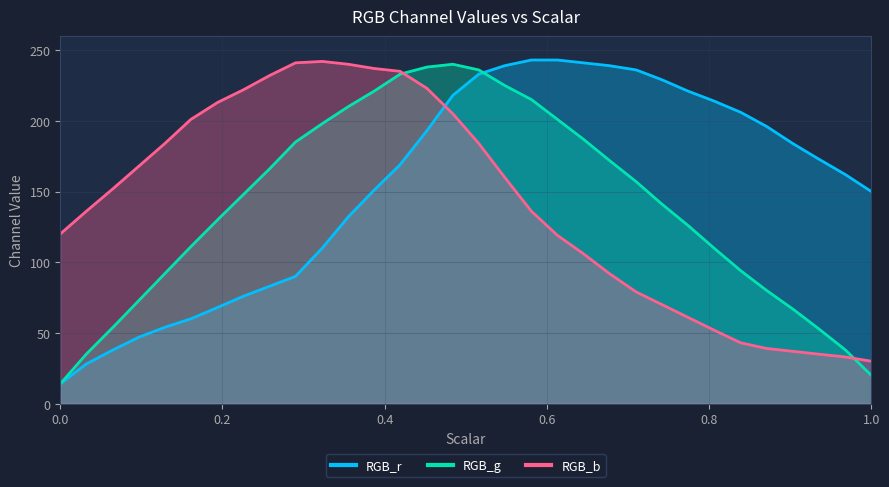

What is the difference between the maximum and second lowest values in the RGB_r series?

215